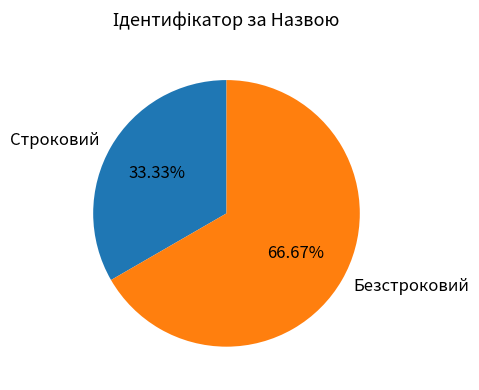

Rank the categories by value from lowest to highest.

Строковий, Безстроковий